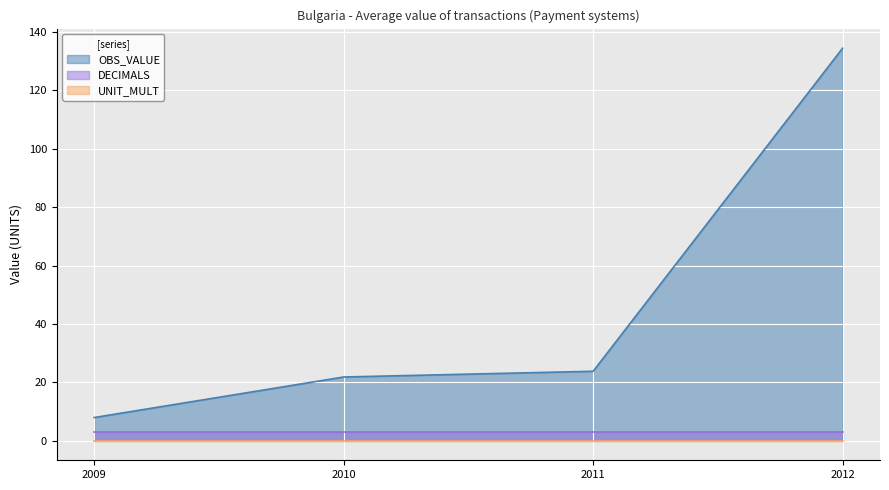

The UNIT_MULT series shows 0.0 at 2012. True or false?

True